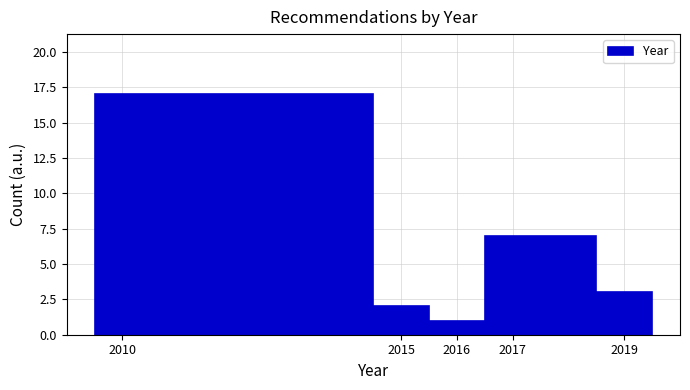

Over which range of the x-axis is the bar tallest?

2009.5 to 2014.5